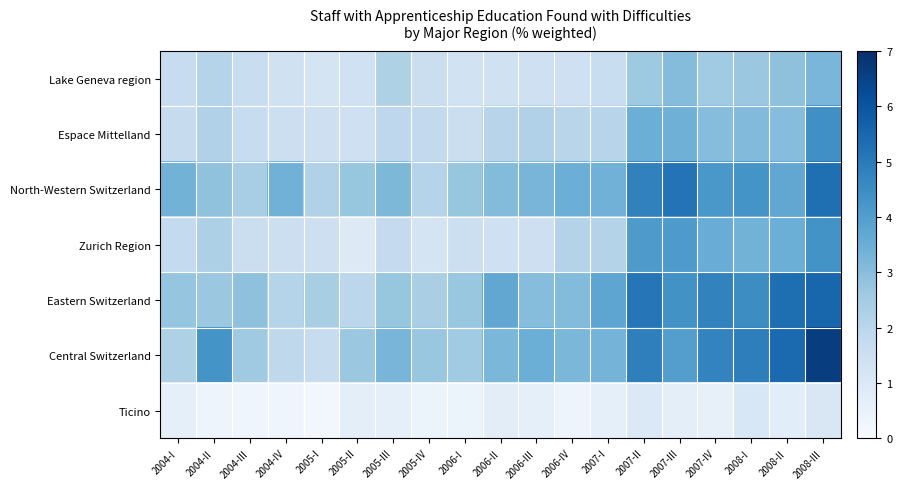

Which has a higher value, 2006-II or 2007-I?

2007-I